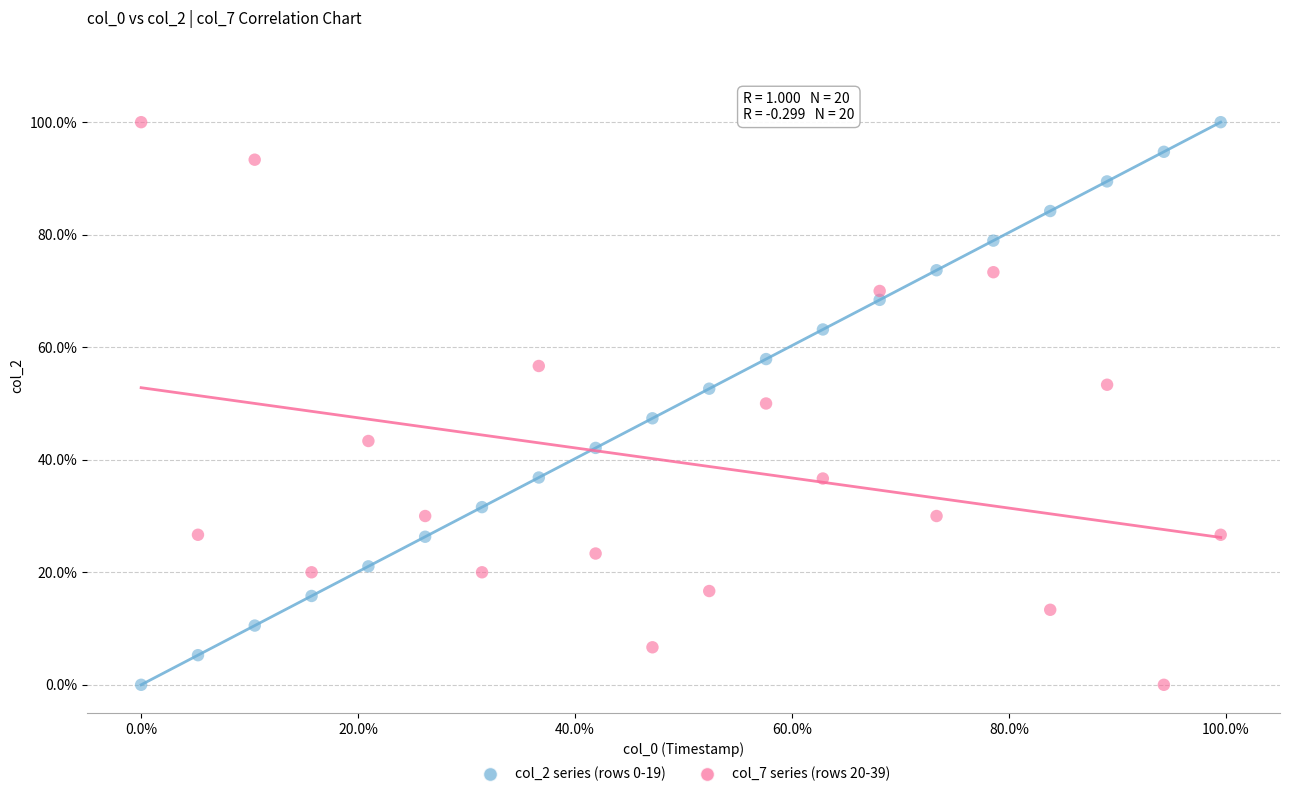

What are all the series names shown in the legend?

col_2 series (rows 0-19), col_7 series (rows 20-39)